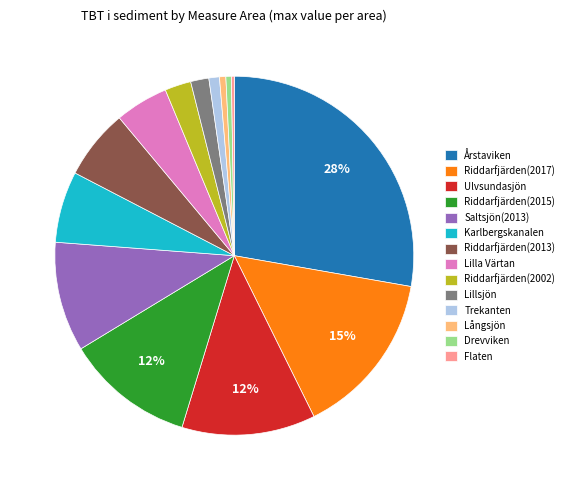

Which slice is the largest?

Årstaviken